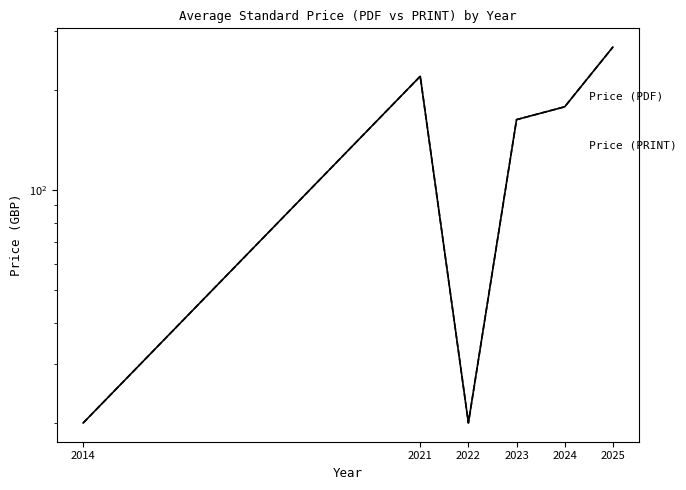

Reading left to right, list all the values displayed in this chart.

Price (PDF): 2014=20.0	2021=220.0	2022=20.0	2023=163.0	2024=178.1	2025=269.2
Price (PRINT): 2014=20.0	2021=220.0	2022=20.0	2023=163.0	2024=178.1	2025=269.2